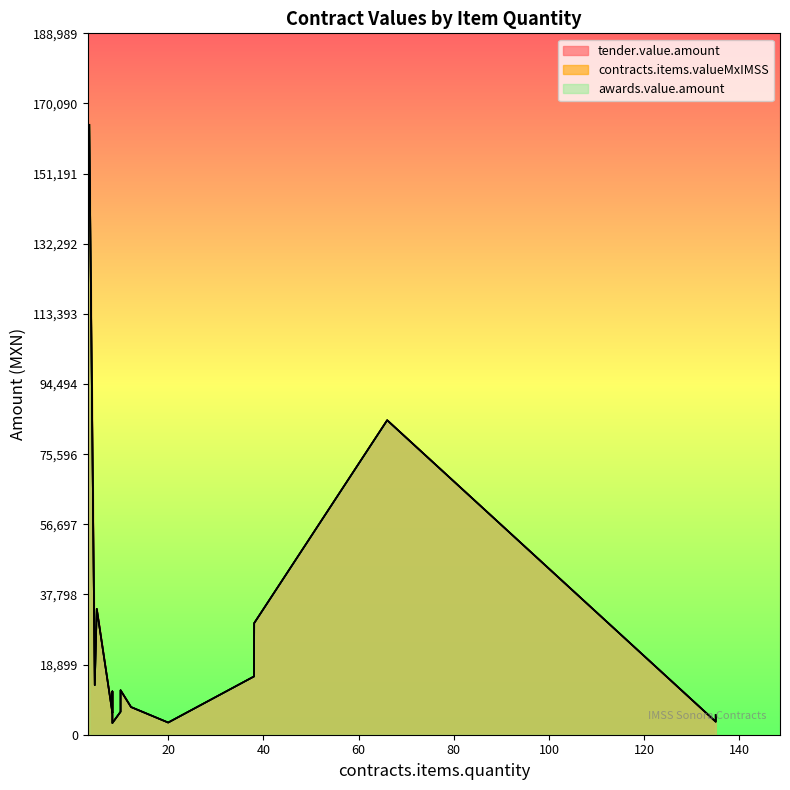

What value does the tender.value.amount series have at 10?

6190.0